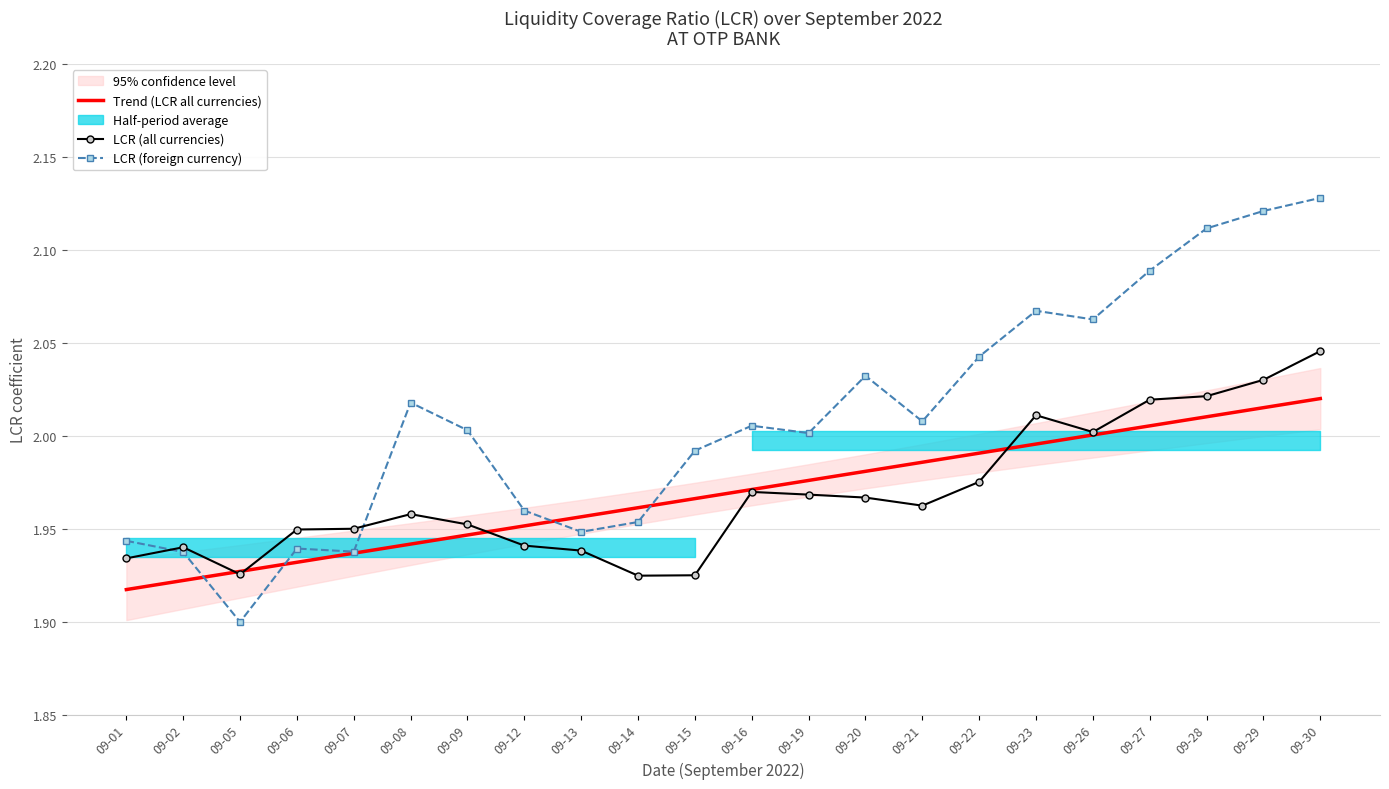

What is the value of the LCR (all currencies) point at the 16th from the left?

2.0